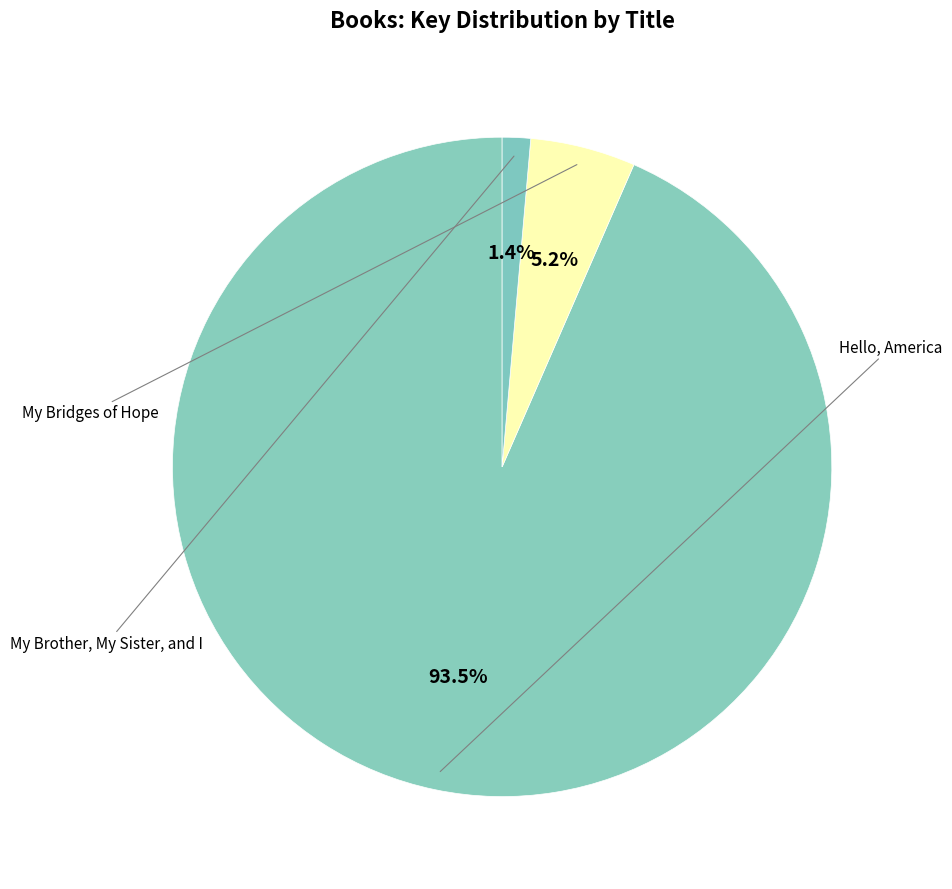

What is the smallest slice in the pie chart?

My Brother, My Sister, and I